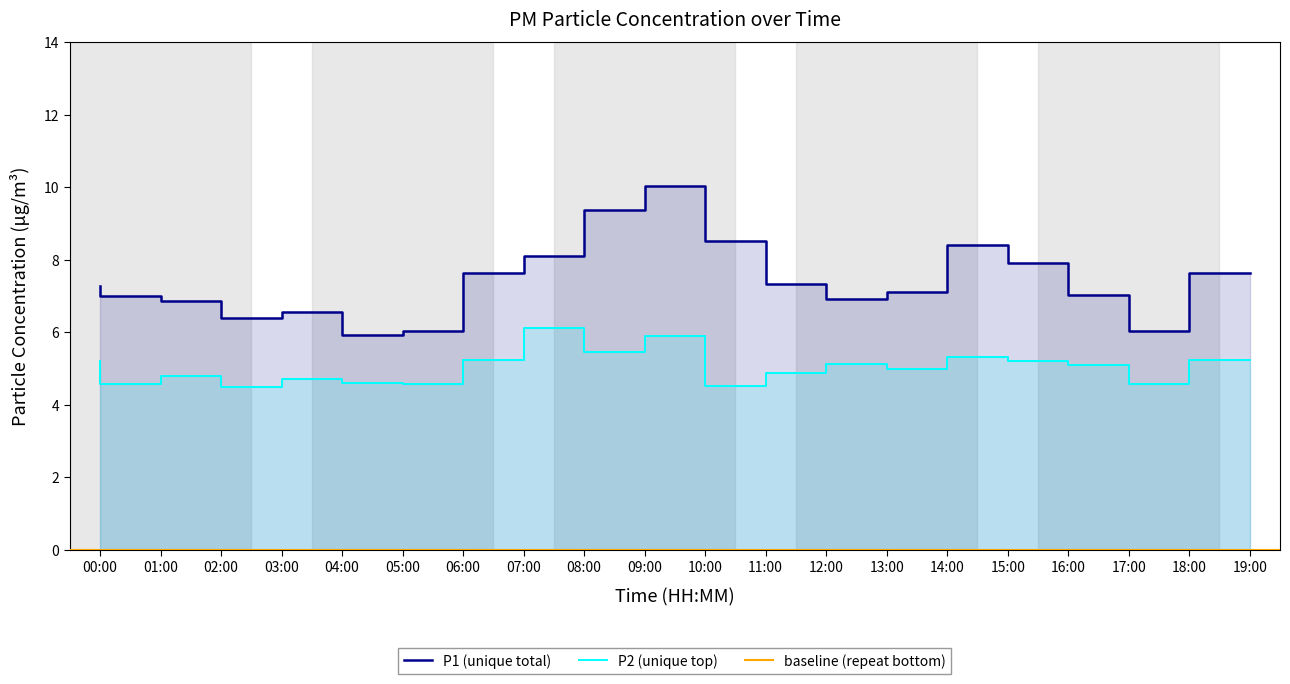

How many interior local peaks does the P1 series have?

3